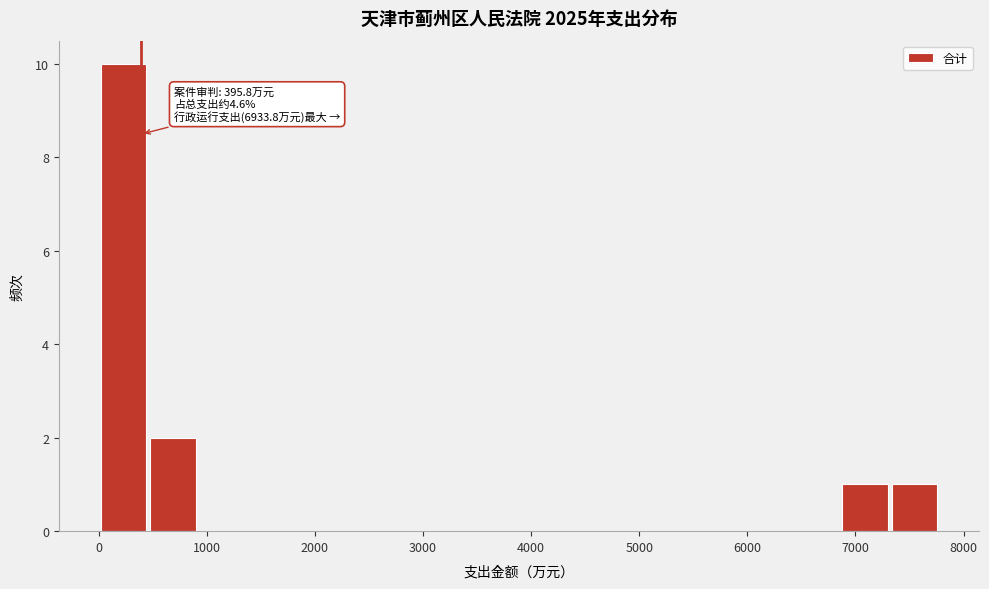

Which range on the x-axis has the tallest bar?

0 to 500